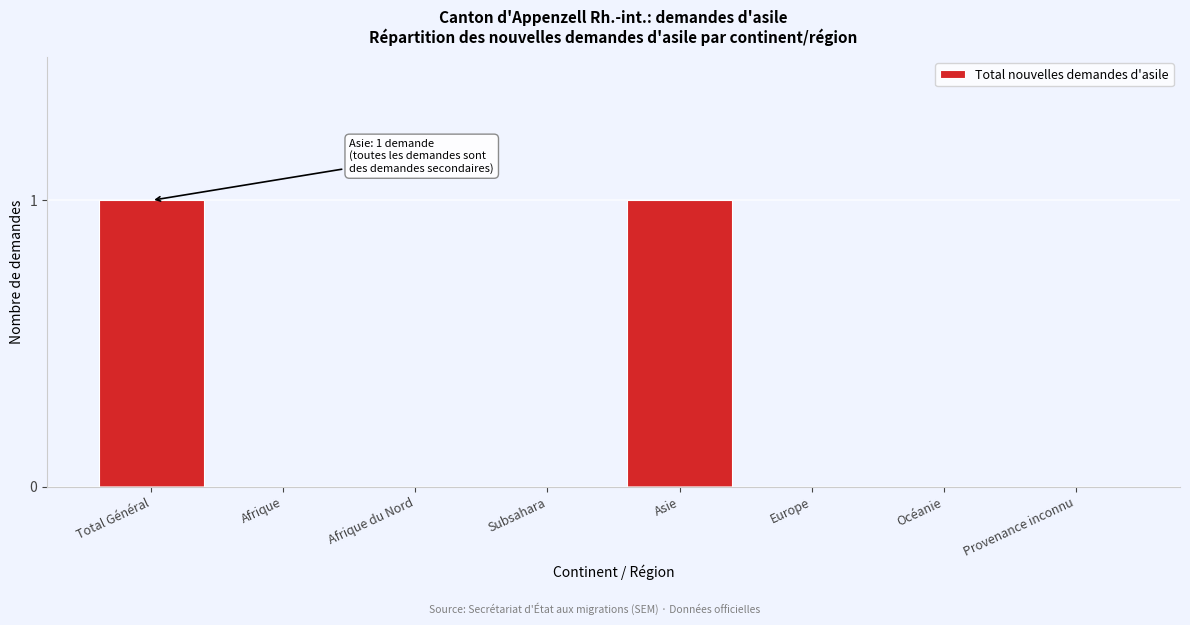

Reading left to right, extract all data points from this chart.

Total Général=1	Afrique=0	Afrique du Nord=0	Subsahara=0	Asie=1	Europe=0	Océanie=0	Provenance inconnu=0